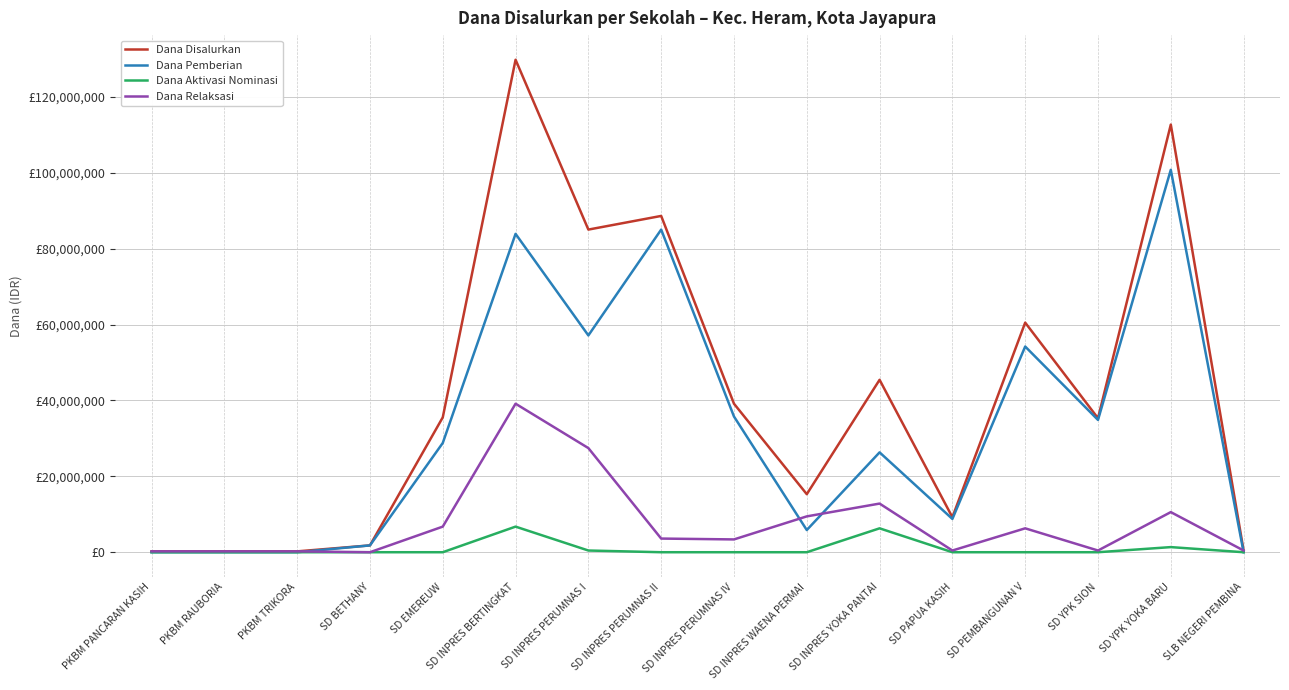

Does the chart have visible grid lines?

Yes